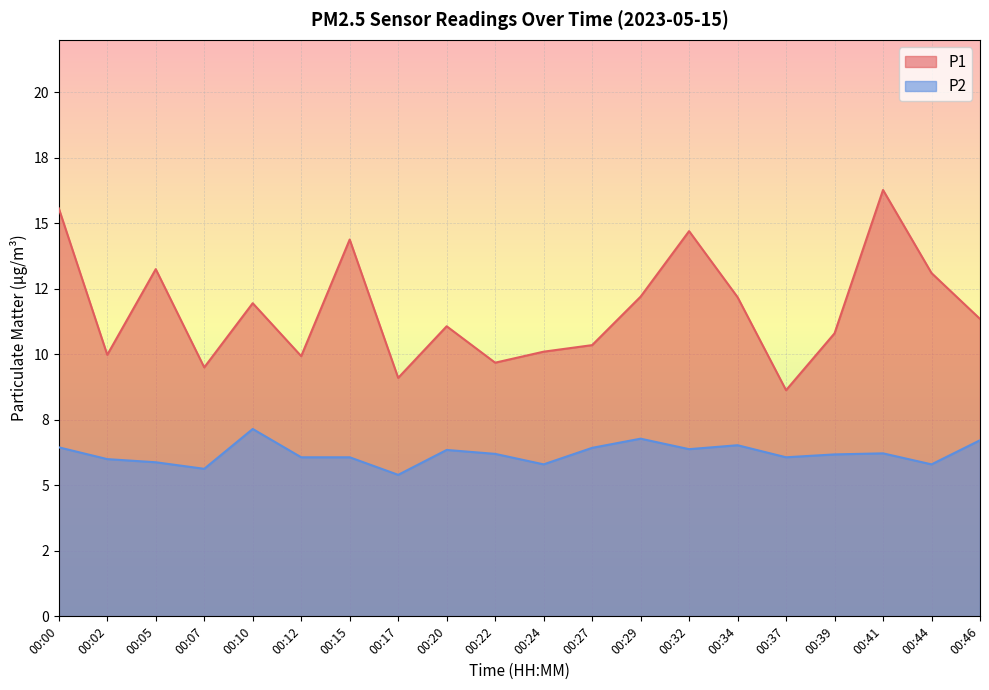

How many series are shown in this chart?

2